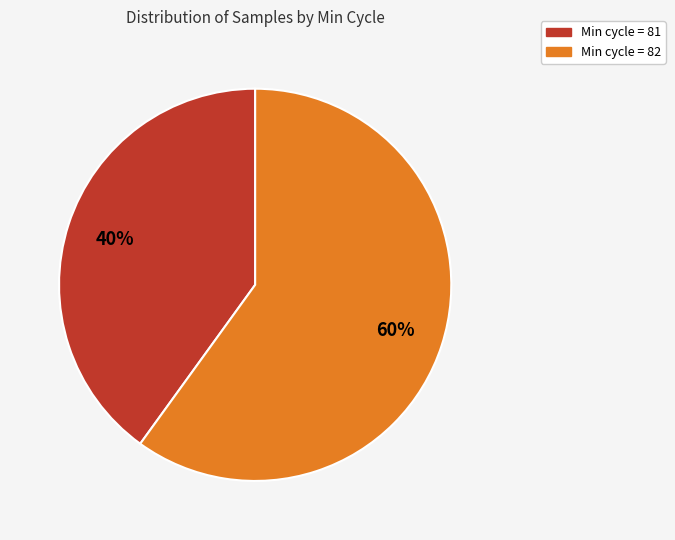

Count the number of slices in the pie.

2